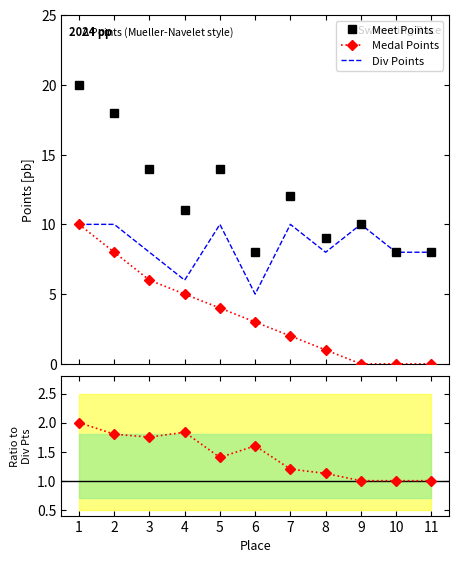

In Meet Points, how many points are higher than both neighbors (excluding endpoints)?

3